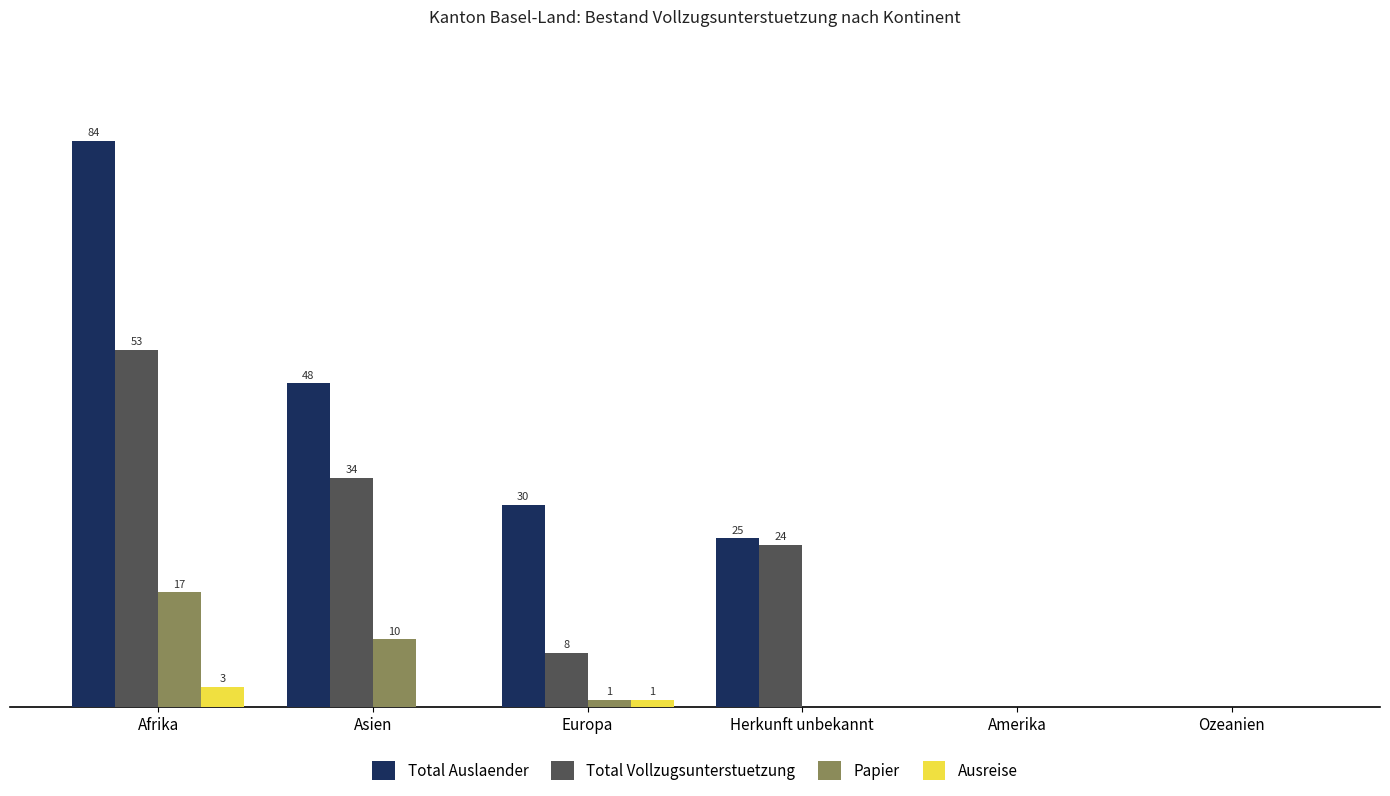

Are the bars grouped side by side (vs. stacked)?

Yes